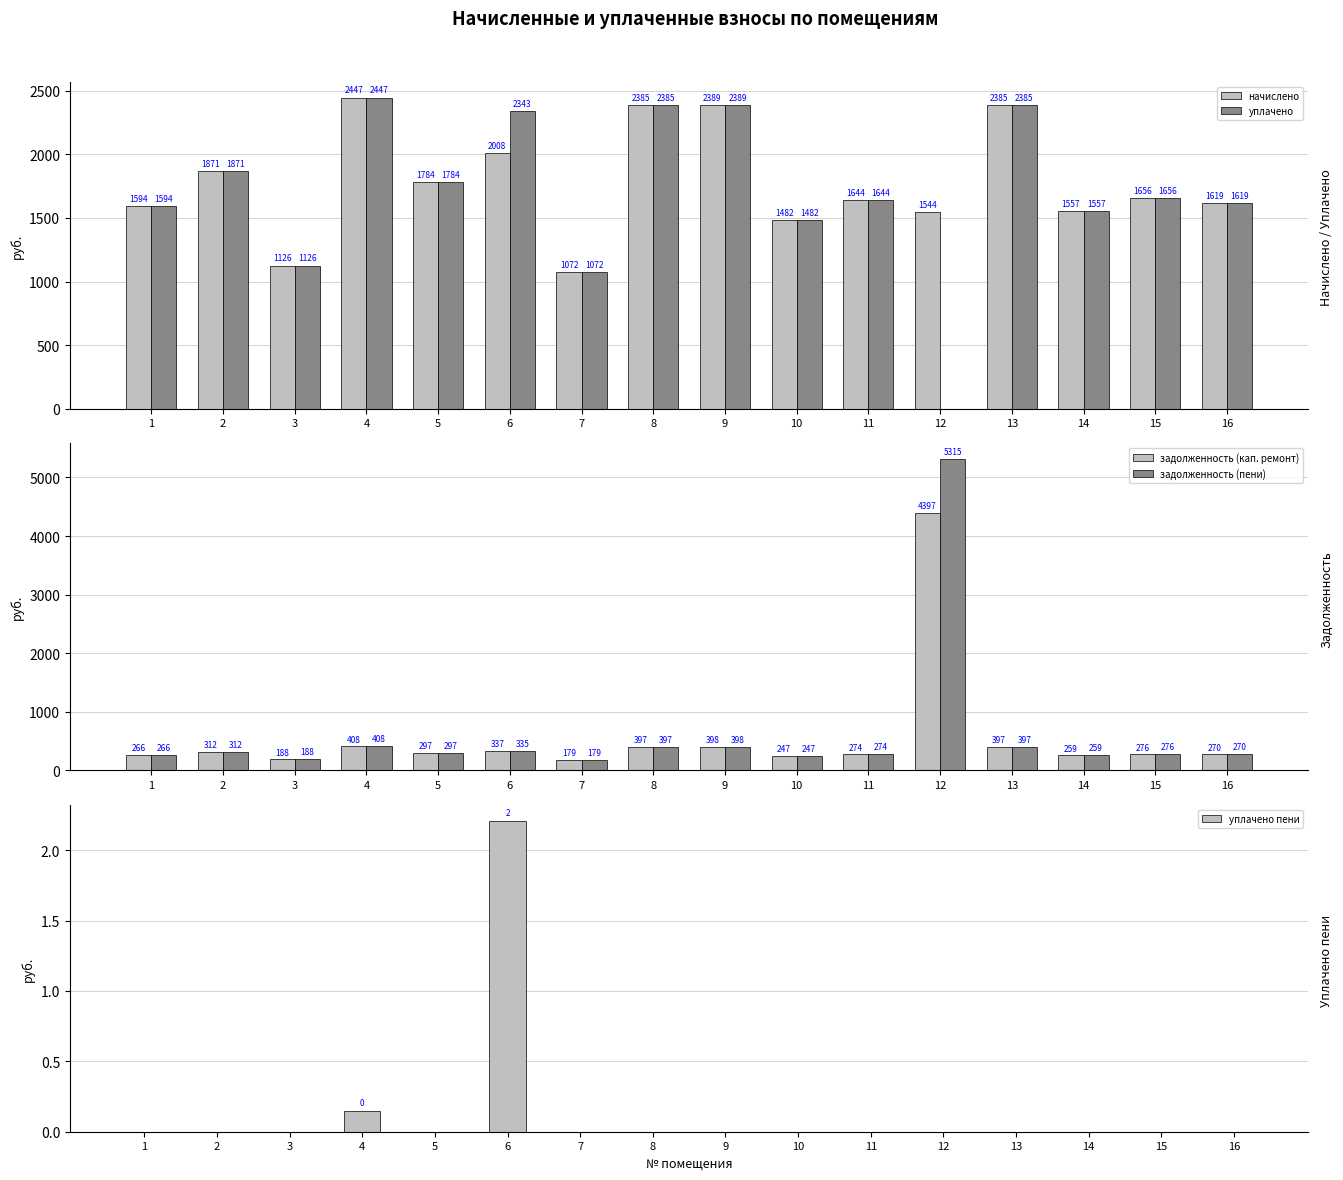

How many data points in уплачено пени are above 0?

2